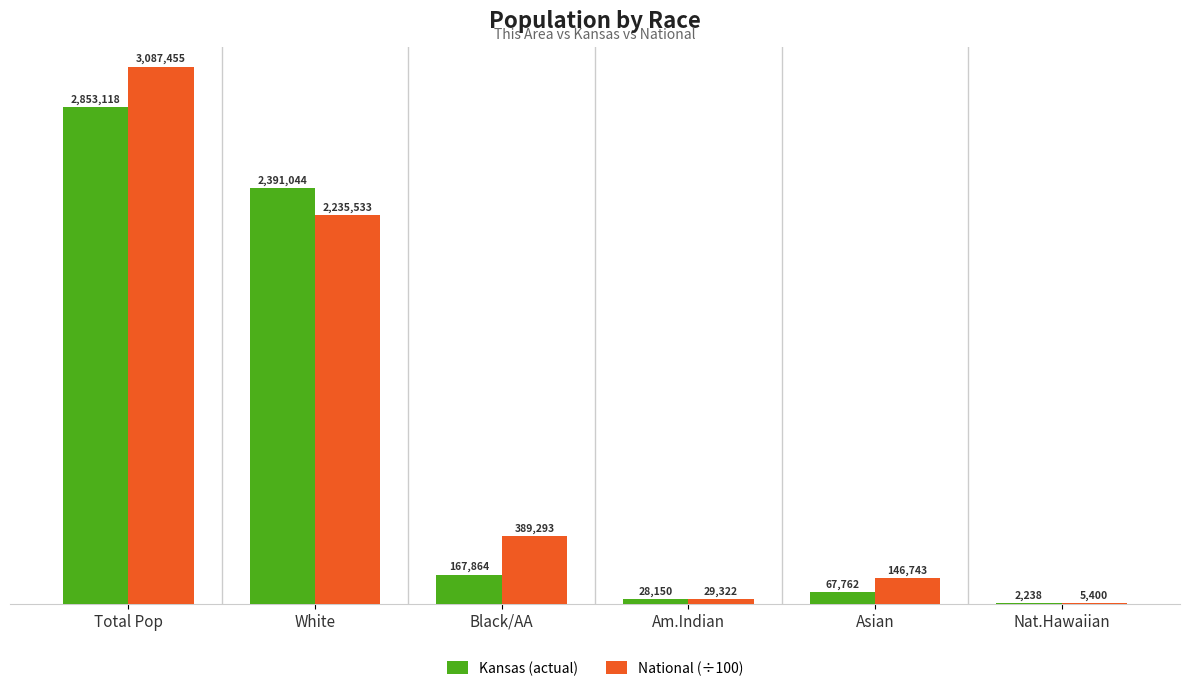

Are the bars grouped side by side (vs. stacked)?

Yes